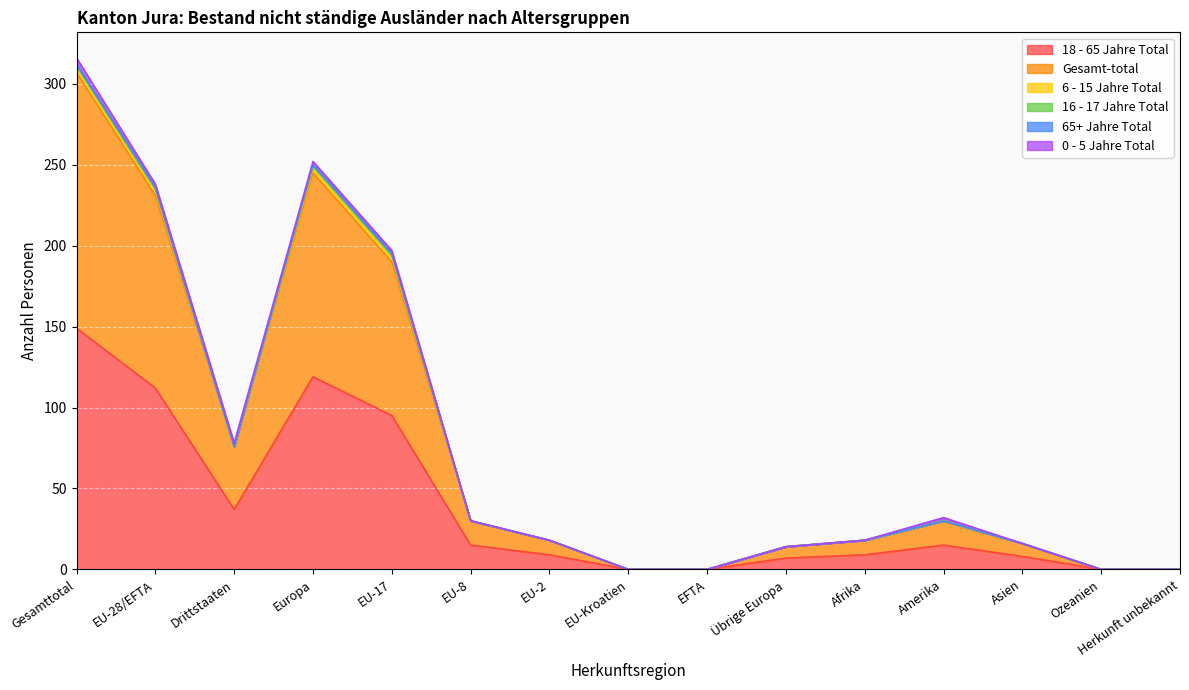

Is it true that 16 - 17 Jahre Total equals 1 at Europa?

False